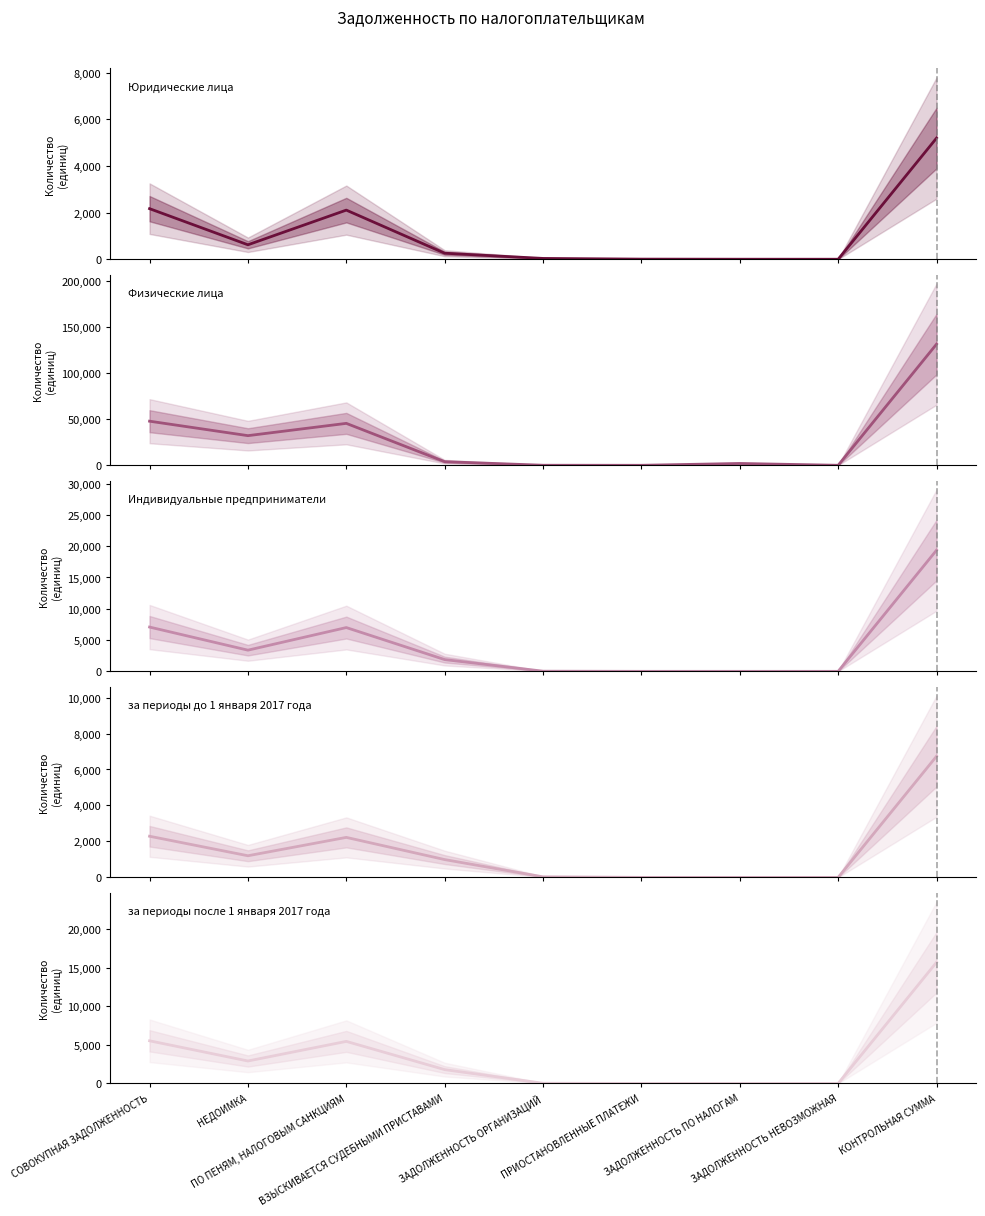

What is the sum of the Физические лица values at ЗАДОЛЖЕННОСТЬ ОРГАНИЗАЦИЙ and ПО ПЕНЯМ, НАЛОГОВЫМ САНКЦИЯМ?

45461